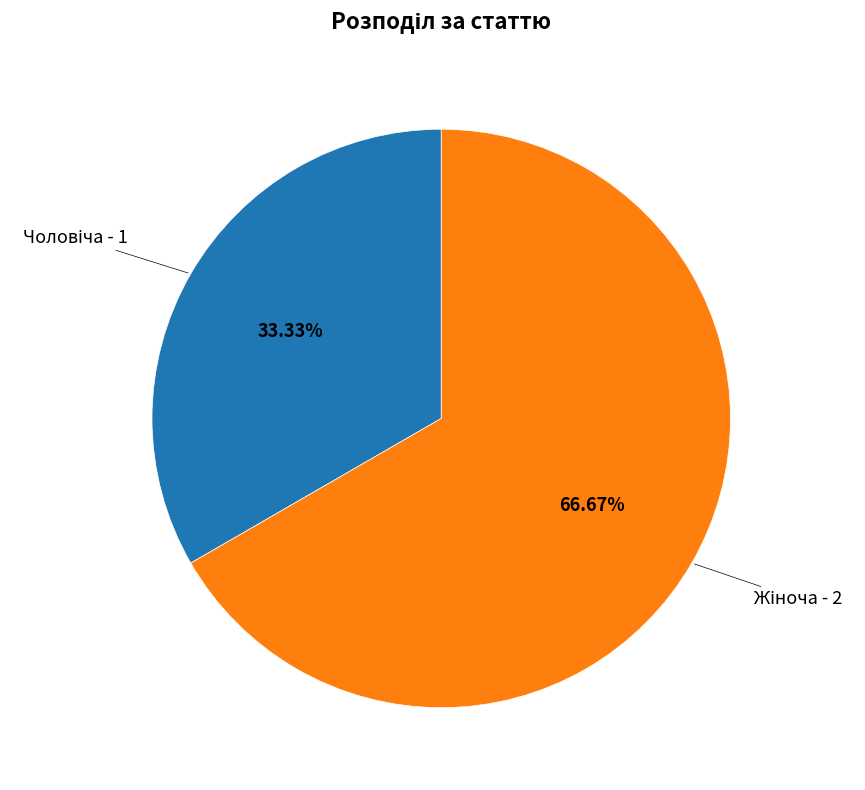

Is there any slice that represents more than half of the pie?

Yes